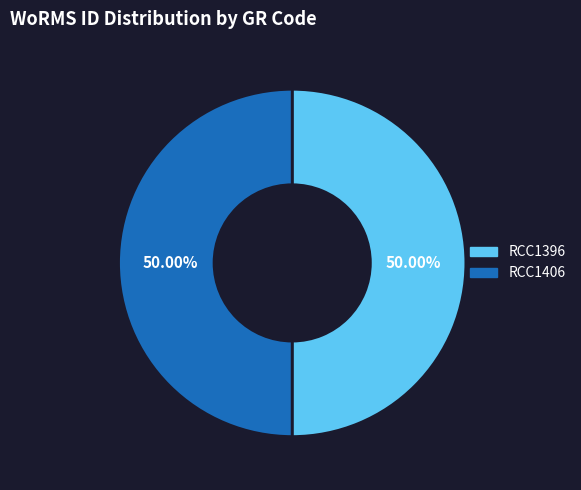

The RCC1406 slice represents 36% of the pie. True or false?

False